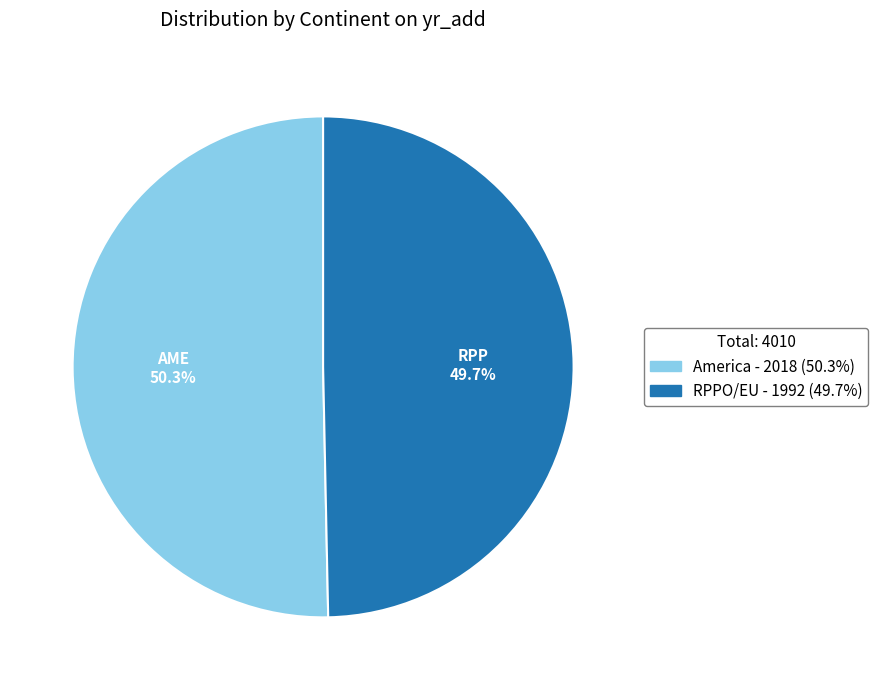

What is the ratio of the value at America to the value at RPPO/EU?

1.0